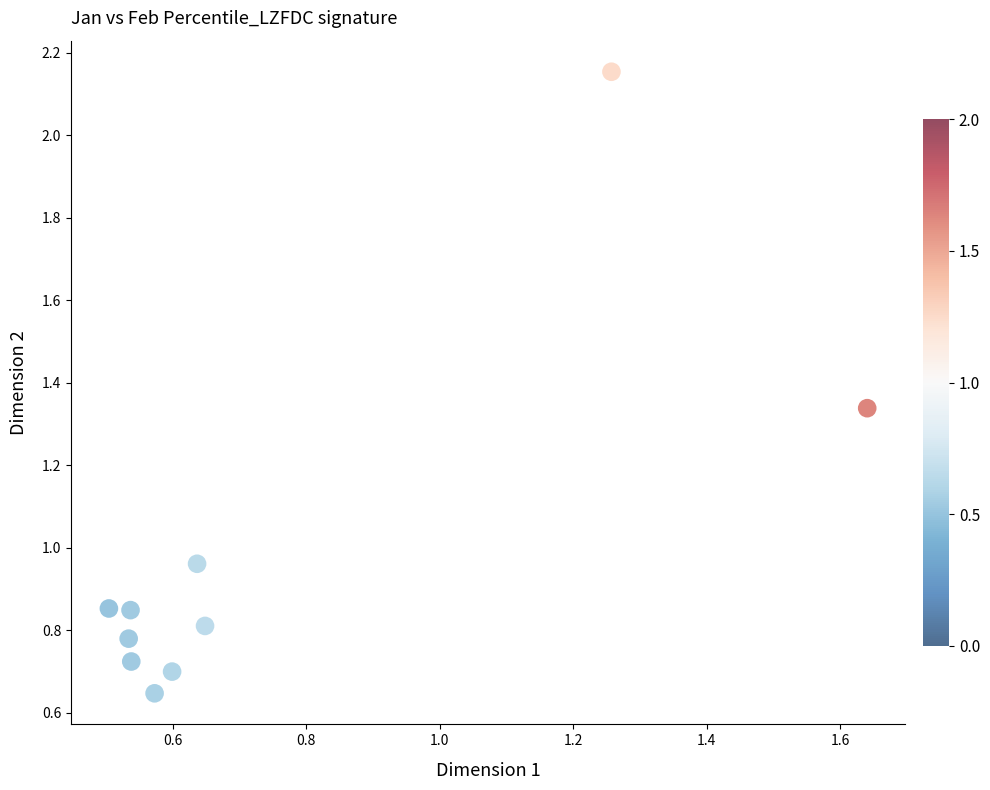

What is the range of Y values (max minus min)?

1.5